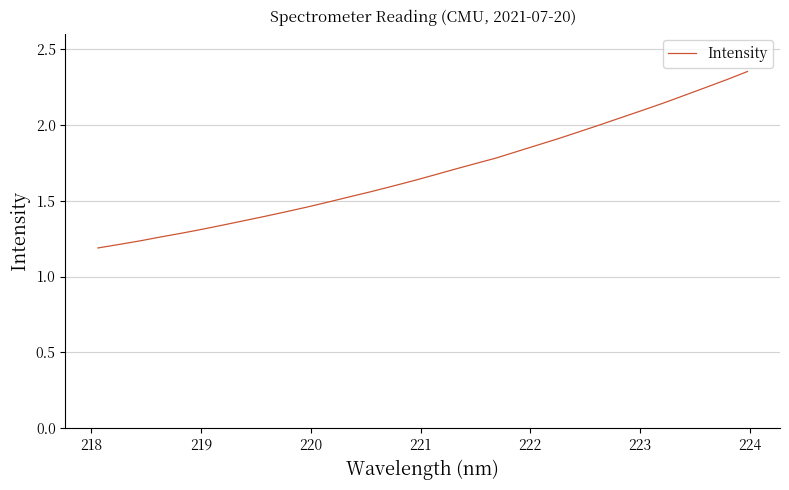

Does the chart have visible grid lines?

Yes